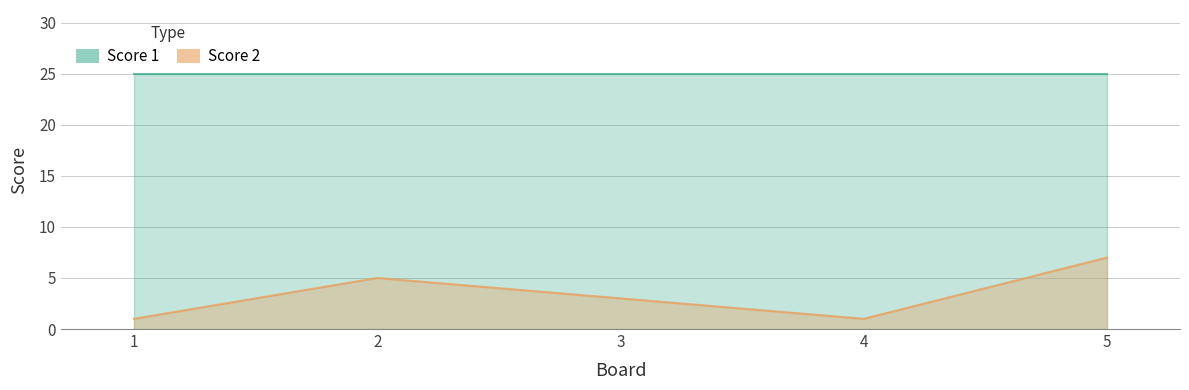

Does the chart display data point markers on the line(s)?

No